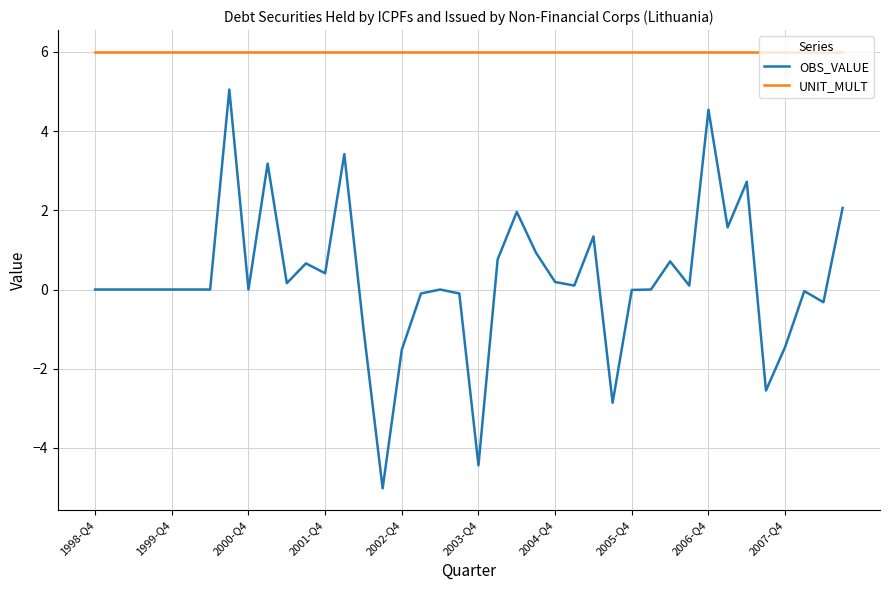

What is the minimum value shown in the chart?

-5.0